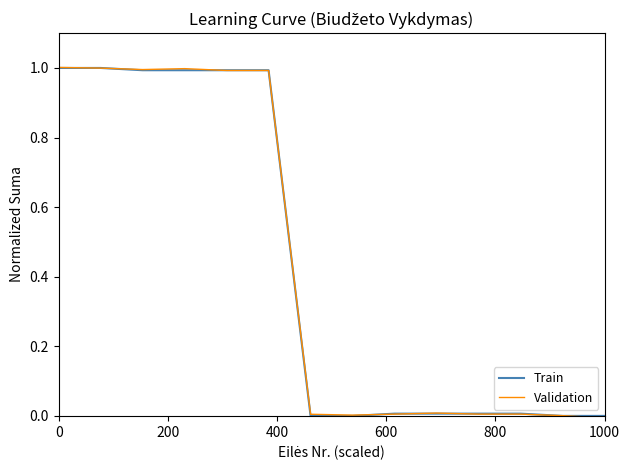

Is this an area chart (filled region under the line)?

No